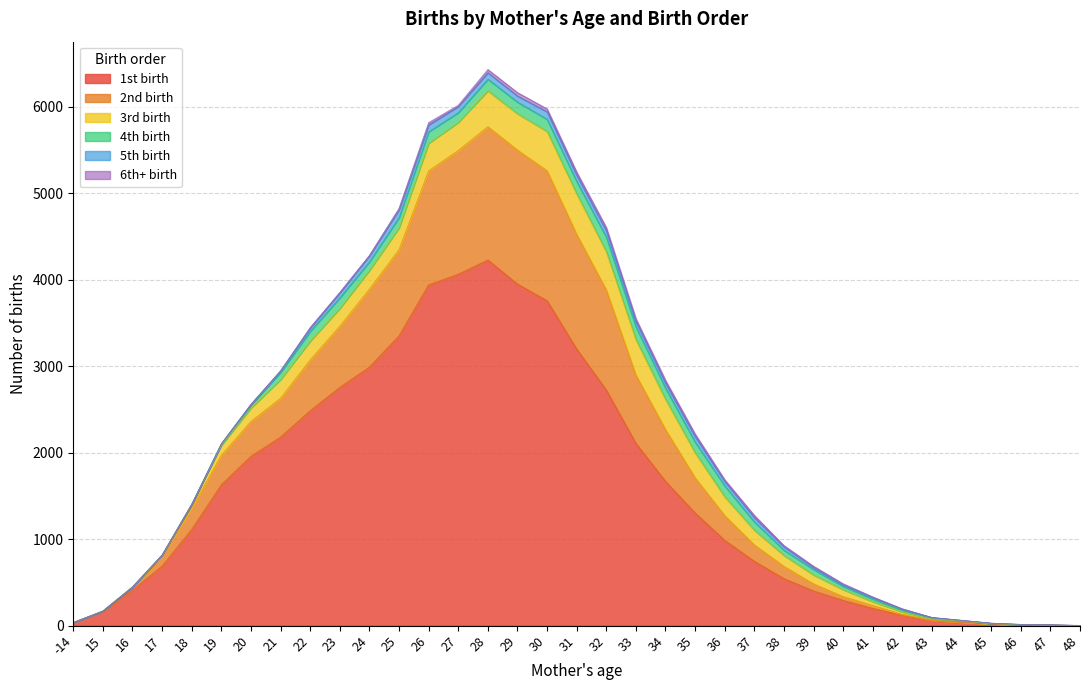

True or false: 3rd birth and 6th+ birth intersect in this chart.

False